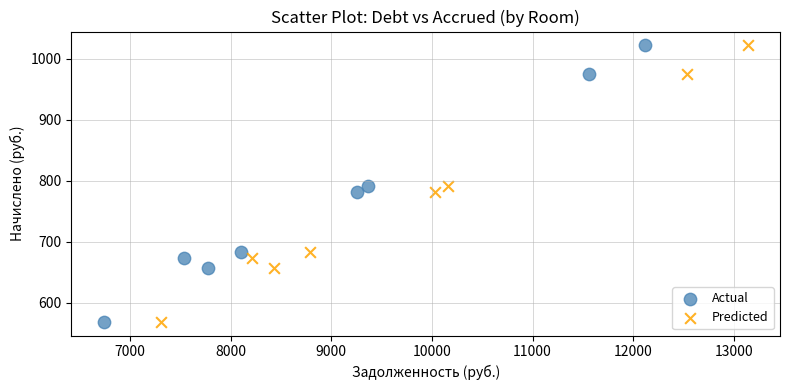

What are all the series names shown in the legend?

Actual, Predicted